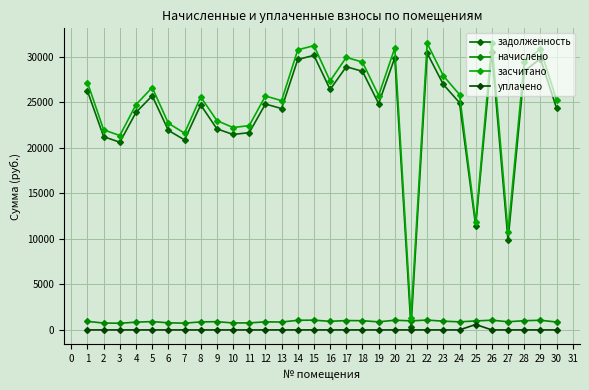

What are all the series names shown in the legend?

задолженность, начислено, засчитано, уплачено